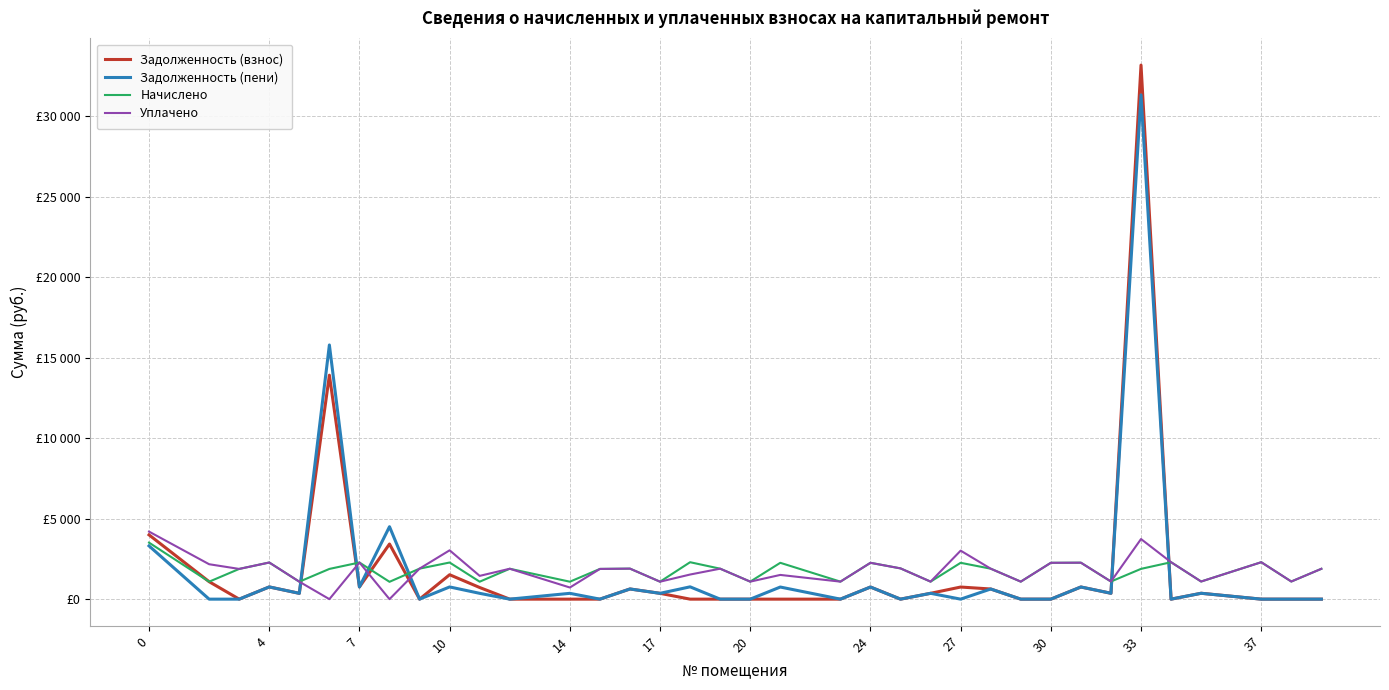

What are all the series names shown in the legend?

Задолженность (взнос), Задолженность (пени), Начислено, Уплачено